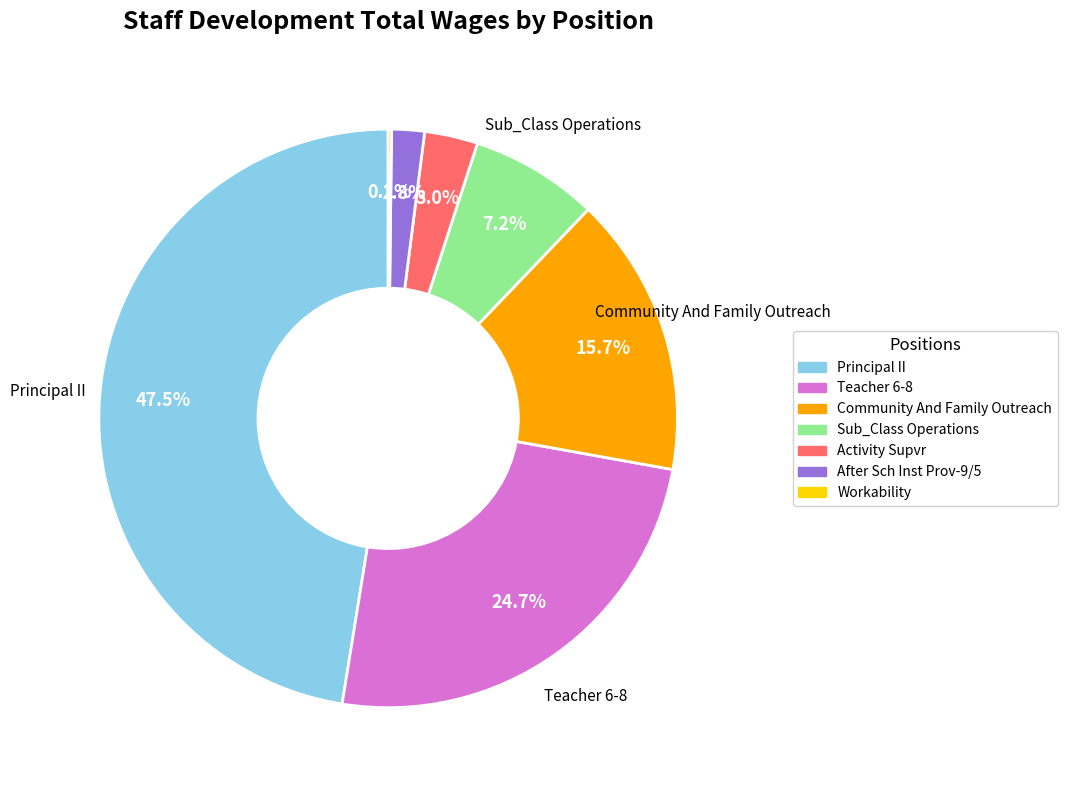

Do Teacher 6-8 and Sub_Class Operations together represent more than half of the pie?

No